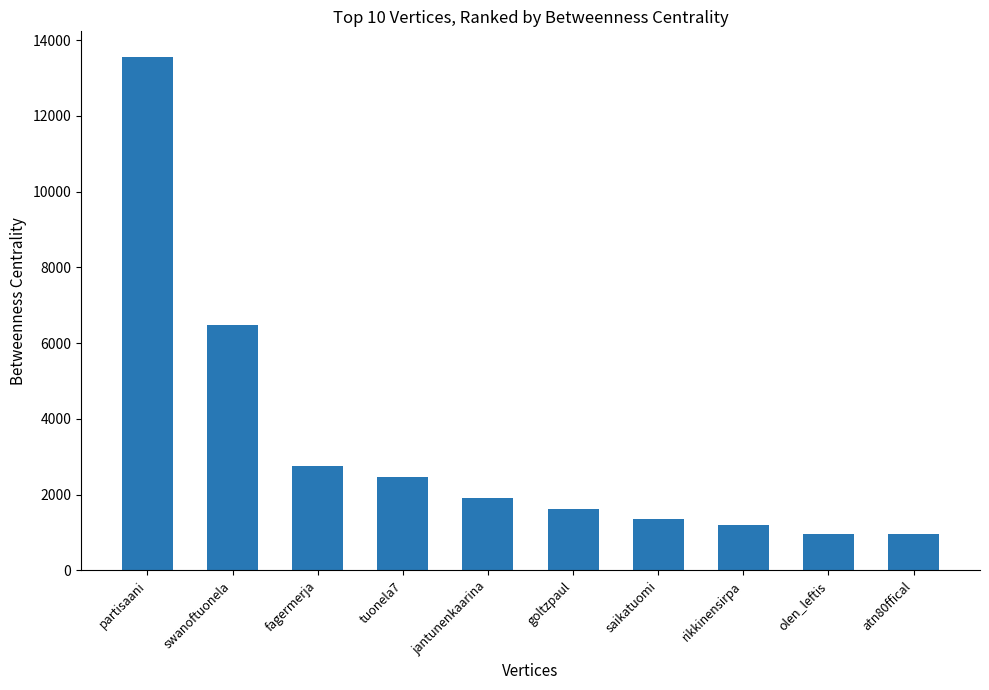

What is the greatest value displayed?

13552.3